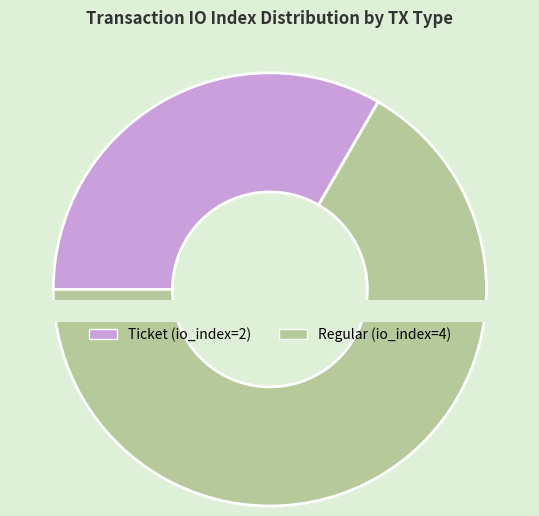

Which category has the smallest portion of the pie?

Ticket (io_index=2)